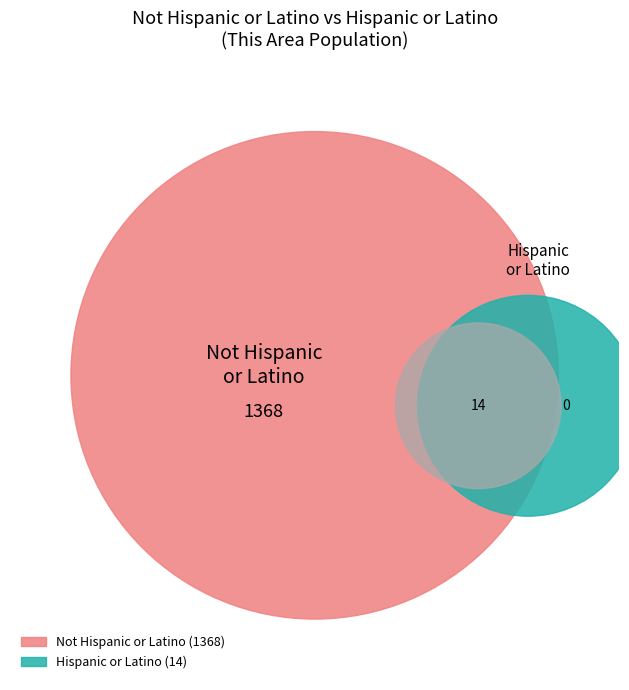

How many slices are in this pie chart?

4